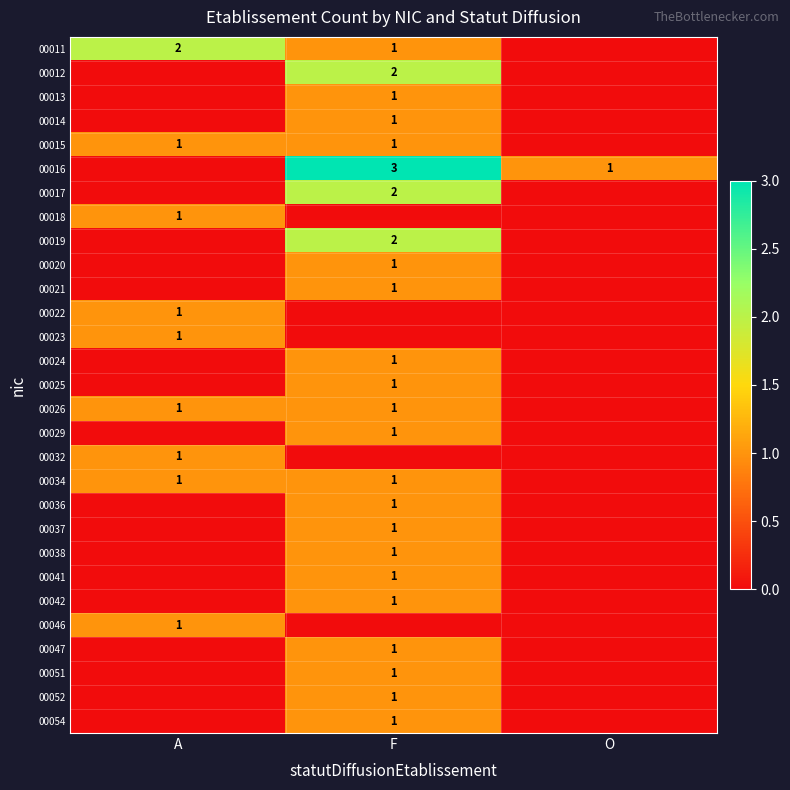

True or false: 00023 has a value of 1 at A.

True